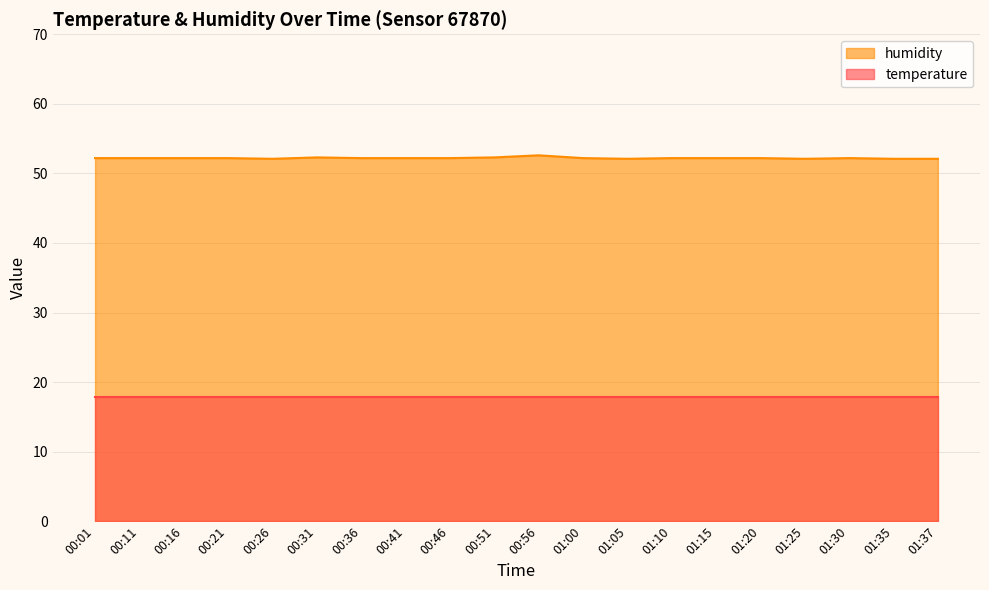

What value does the data have at 00:01?

52.2